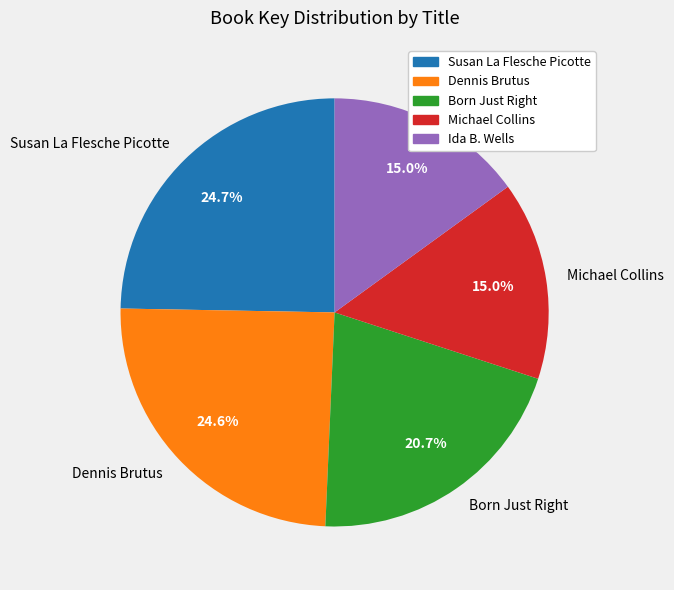

How many slices are in this pie chart?

5